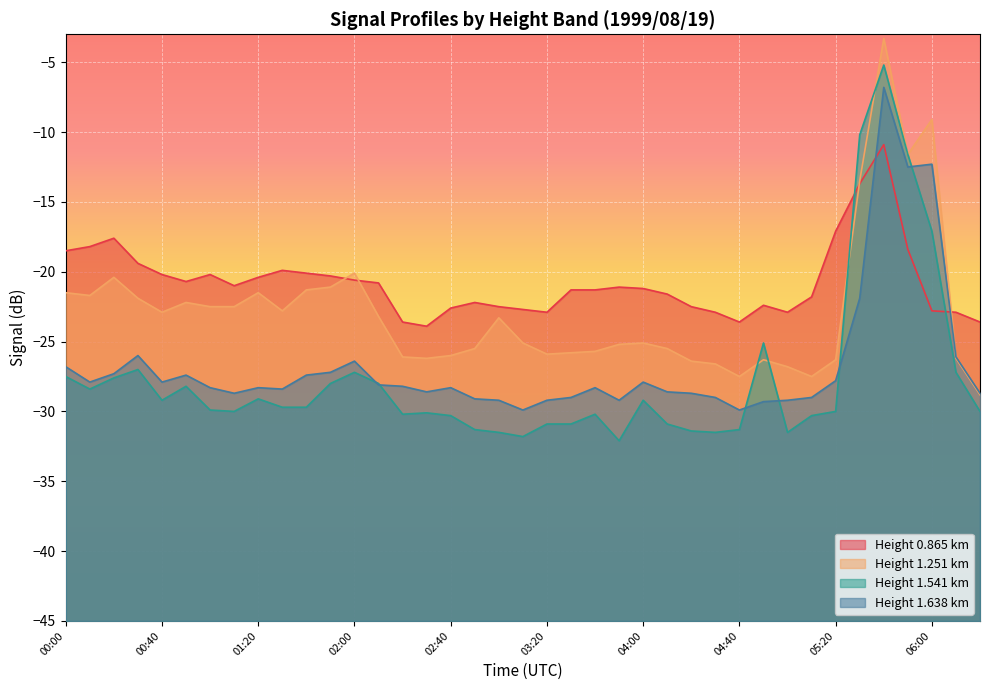

Reading left to right, what are all the values shown in this chart?

0.865: 00:00=-18.5	00:10=-18.2	00:20=-17.6	00:30=-19.4	00:40=-20.2	00:50=-20.7	01:00=-20.2	01:10=-21.0	01:20=-20.4	01:30=-19.9	01:40=-20.1	01:50=-20.3	02:00=-20.6	02:10=-20.8	02:20=-23.6	02:30=-23.9	02:40=-22.6	02:50=-22.2	03:00=-22.5	03:10=-22.7	03:20=-22.9	03:30=-21.3	03:40=-21.3	03:50=-21.1	04:00=-21.2	04:10=-21.6	04:20=-22.5	04:30=-22.9	04:40=-23.6	04:50=-22.4	05:00=-22.9	05:10=-21.8	05:20=-17.1	05:30=-13.7	05:40=-10.9	05:50=-18.4	06:00=-22.8	06:10=-22.9	06:20=-23.6
1.251: 00:00=-21.5	00:10=-21.7	00:20=-20.4	00:30=-21.9	00:40=-22.9	00:50=-22.2	01:00=-22.5	01:10=-22.5	01:20=-21.5	01:30=-22.8	01:40=-21.3	01:50=-21.1	02:00=-20.1	02:10=-23.2	02:20=-26.1	02:30=-26.2	02:40=-26.0	02:50=-25.5	03:00=-23.3	03:10=-25.1	03:20=-25.9	03:30=-25.8	03:40=-25.7	03:50=-25.2	04:00=-25.1	04:10=-25.5	04:20=-26.4	04:30=-26.6	04:40=-27.5	04:50=-26.3	05:00=-26.8	05:10=-27.5	05:20=-26.3	05:30=-13.5	05:40=-3.3	05:50=-11.6	06:00=-9.1	06:10=-26.2	06:20=-28.8
1.541: 00:00=-27.5	00:10=-28.4	00:20=-27.6	00:30=-27.0	00:40=-29.2	00:50=-28.2	01:00=-29.9	01:10=-30.0	01:20=-29.1	01:30=-29.7	01:40=-29.7	01:50=-28.0	02:00=-27.2	02:10=-28.0	02:20=-30.2	02:30=-30.1	02:40=-30.3	02:50=-31.3	03:00=-31.5	03:10=-31.8	03:20=-30.9	03:30=-30.9	03:40=-30.2	03:50=-32.1	04:00=-29.2	04:10=-30.9	04:20=-31.4	04:30=-31.5	04:40=-31.3	04:50=-25.1	05:00=-31.5	05:10=-30.3	05:20=-30.0	05:30=-10.2	05:40=-5.2	05:50=-11.6	06:00=-17.1	06:10=-27.2	06:20=-30.0
1.638: 00:00=-26.8	00:10=-27.9	00:20=-27.3	00:30=-26.0	00:40=-27.9	00:50=-27.4	01:00=-28.3	01:10=-28.7	01:20=-28.3	01:30=-28.4	01:40=-27.4	01:50=-27.2	02:00=-26.4	02:10=-28.1	02:20=-28.2	02:30=-28.6	02:40=-28.3	02:50=-29.1	03:00=-29.2	03:10=-29.9	03:20=-29.2	03:30=-29.0	03:40=-28.3	03:50=-29.2	04:00=-27.9	04:10=-28.6	04:20=-28.7	04:30=-29.0	04:40=-29.9	04:50=-29.3	05:00=-29.2	05:10=-29.0	05:20=-27.8	05:30=-21.9	05:40=-6.8	05:50=-12.5	06:00=-12.3	06:10=-26.1	06:20=-28.7